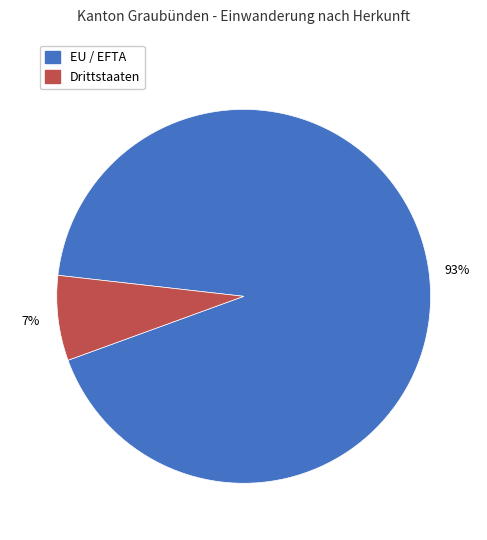

What is the largest slice in the pie chart?

EU / EFTA